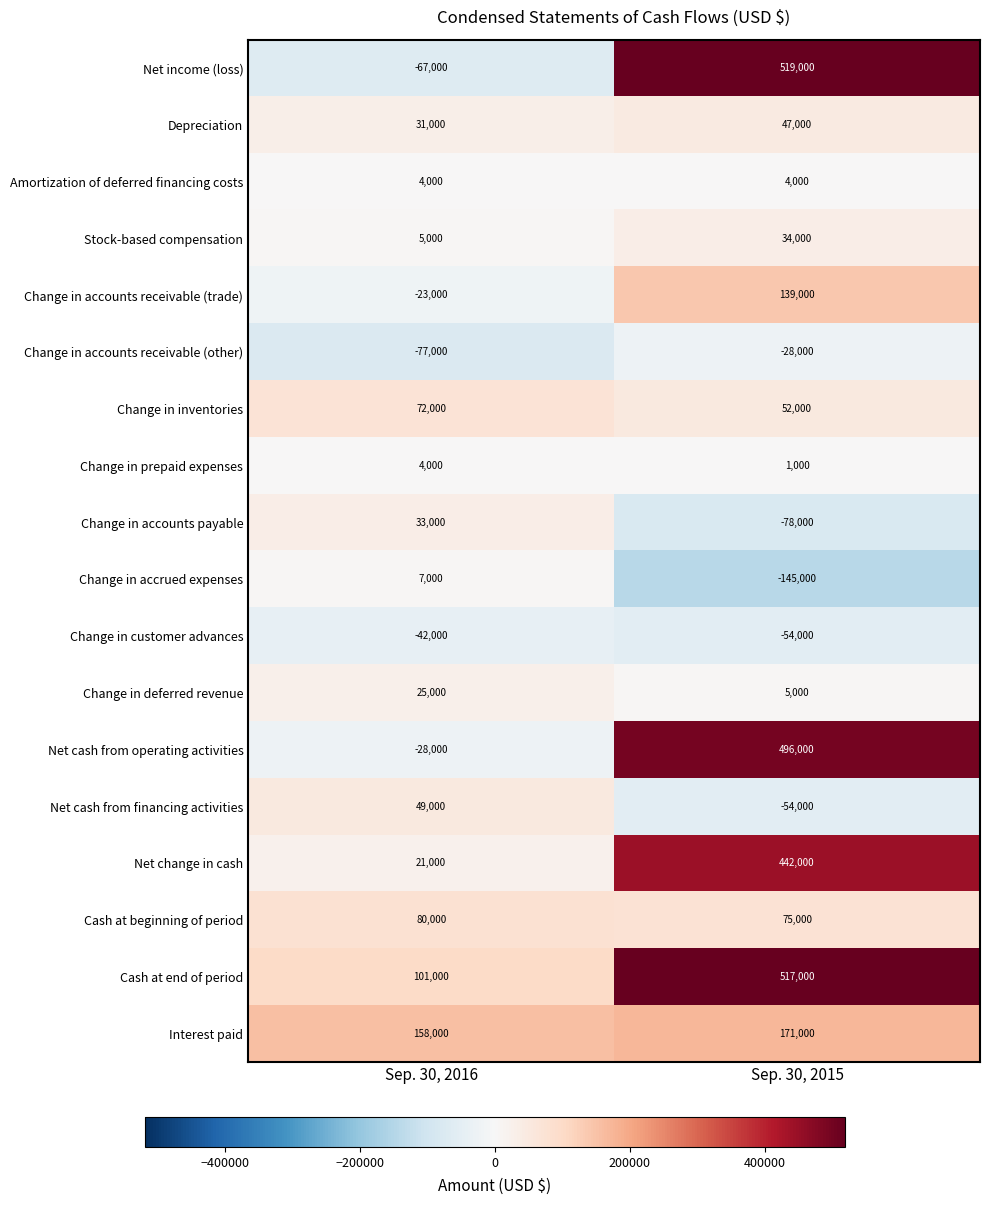

What is the total value across all series at Sep. 30, 2015?

2143000